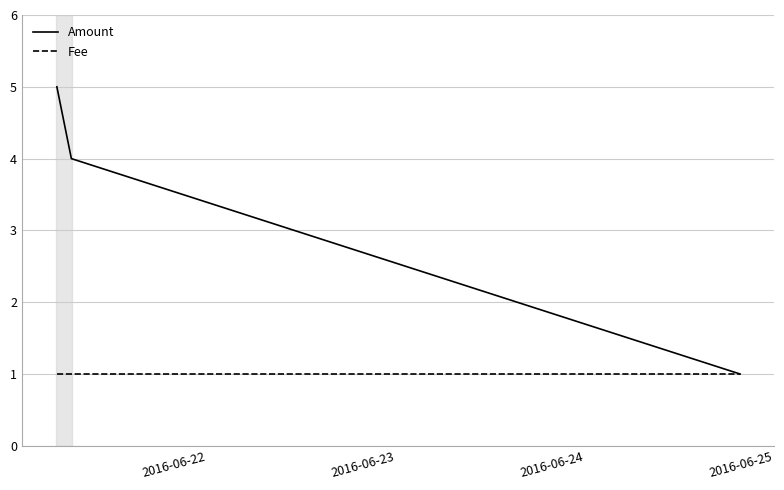

Rank the series by their average value, from highest to lowest.

Amount, Fee